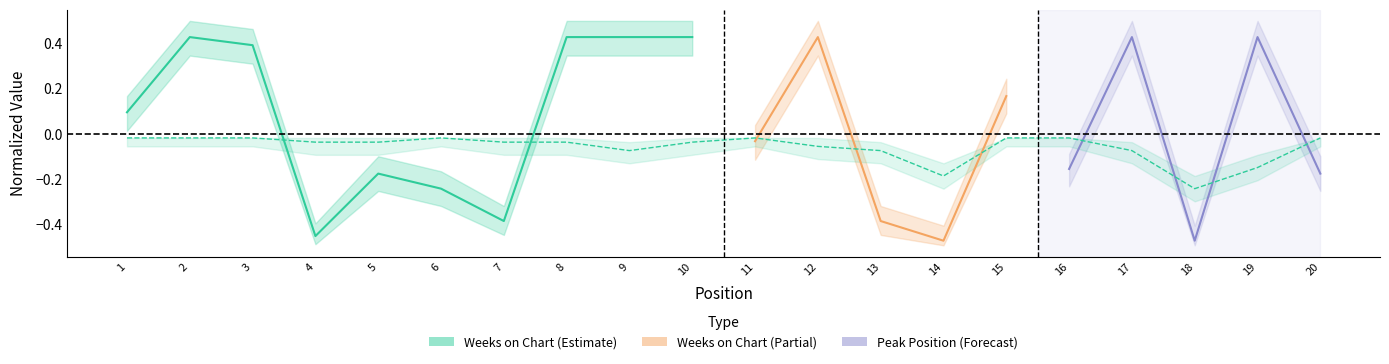

Which label corresponds to the smallest value in the chart?

18